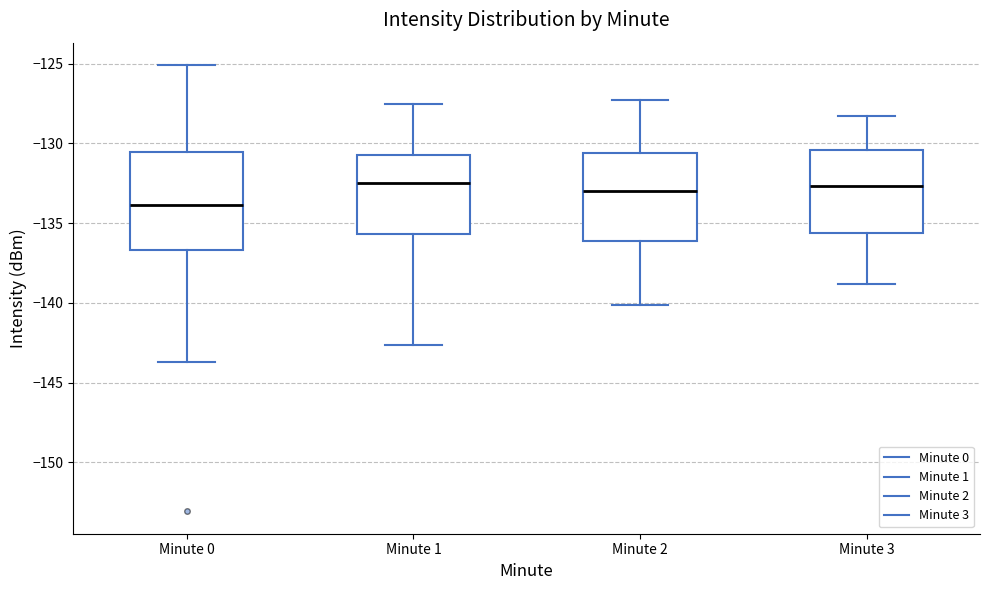

Which box is the tallest, from its lower edge to its upper edge?

Minute 0